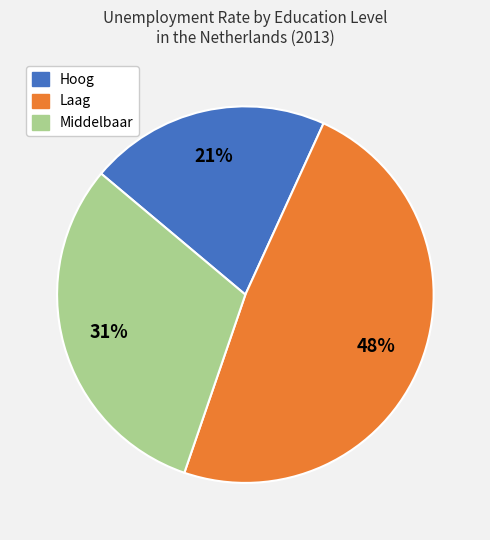

True or false: Middelbaar accounts for 31% of the total.

True